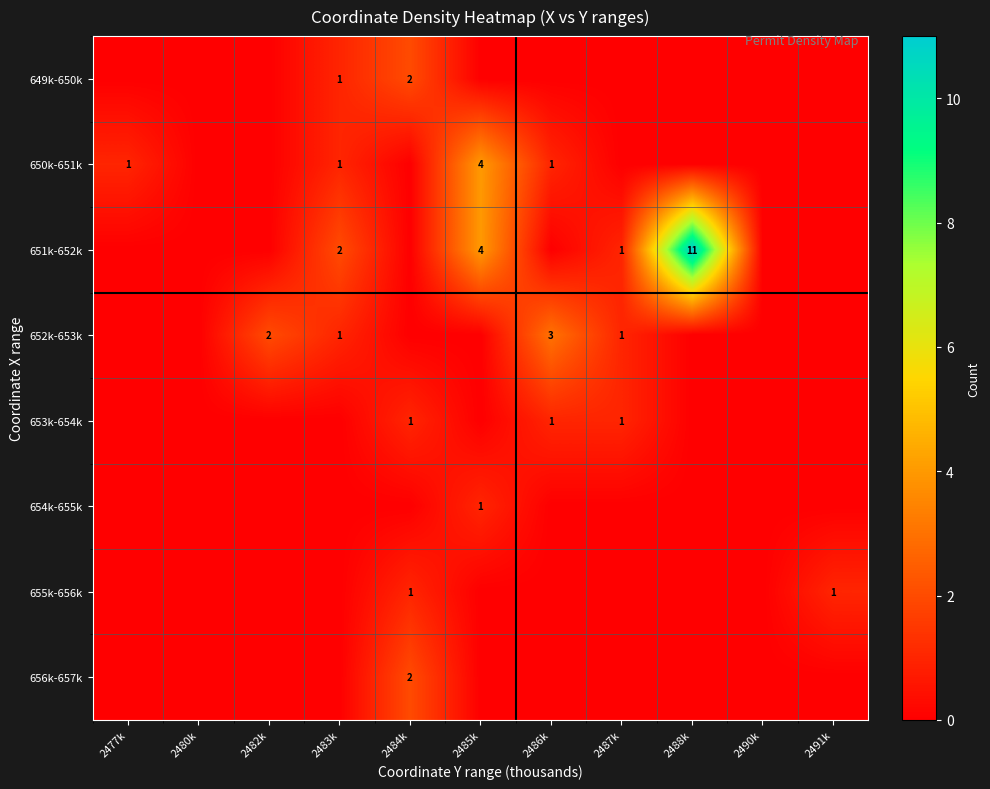

True or false: 652k-653k has a value of 1 at 2482k.

False